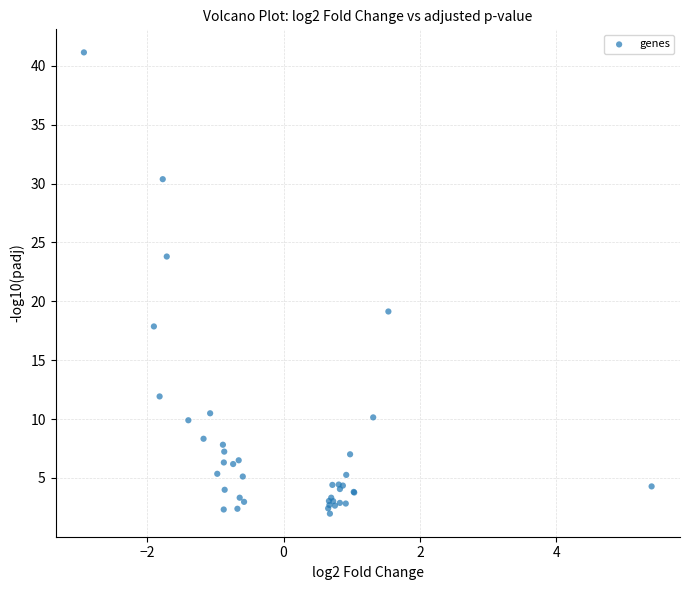

What Y value in the scatter plot is closest to 21?

19.1